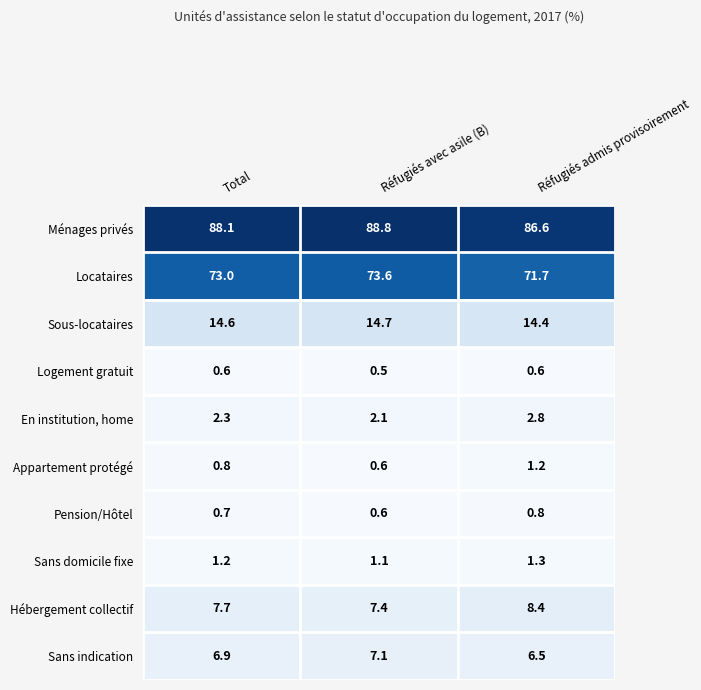

How many Sous-locataires values are between 14 and 15?

3